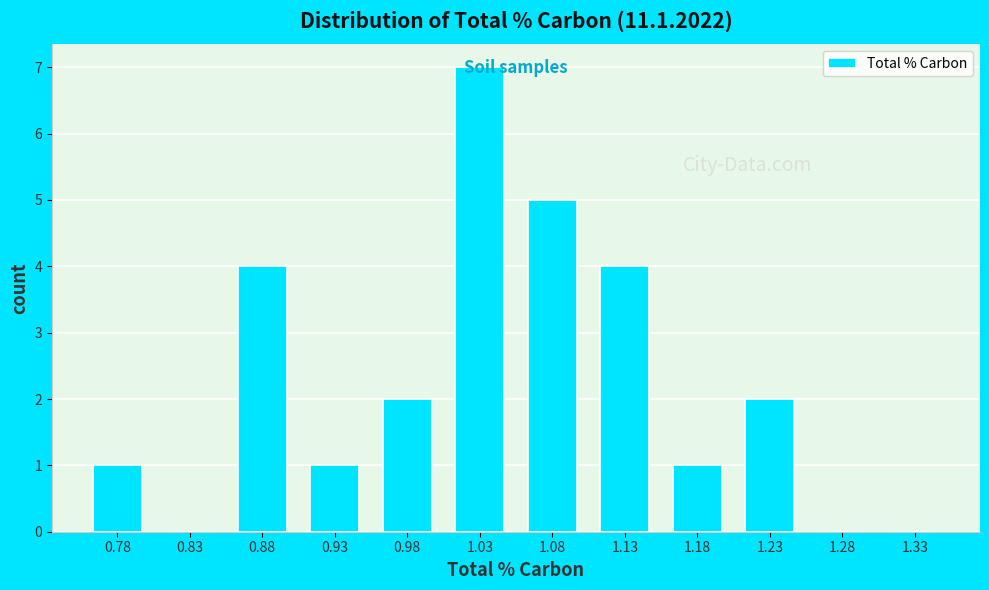

How tall is the bar that spans 1.10 to 1.15 on the x-axis? The values are not printed on the chart, so give them approximately, as read against the axis.

4